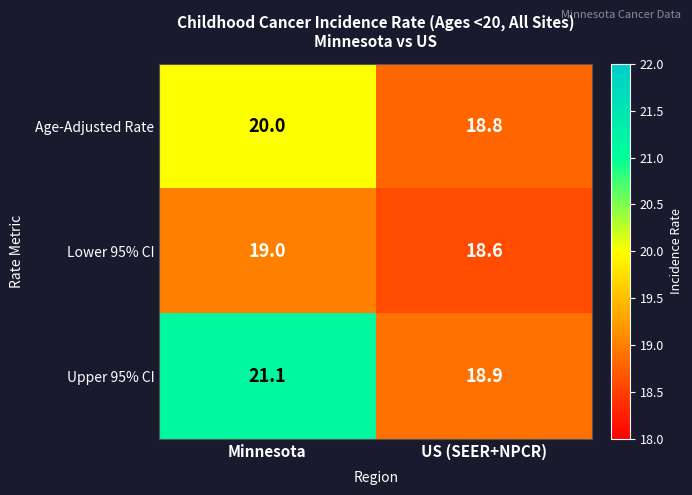

Which series has the widest spread of values?

Upper 95% CI